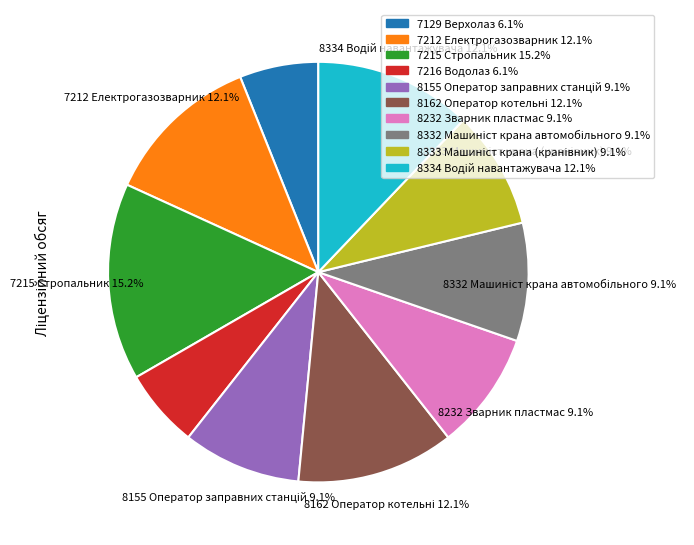

What percentage is the 7216 Водолаз slice, to the nearest percent?

6%